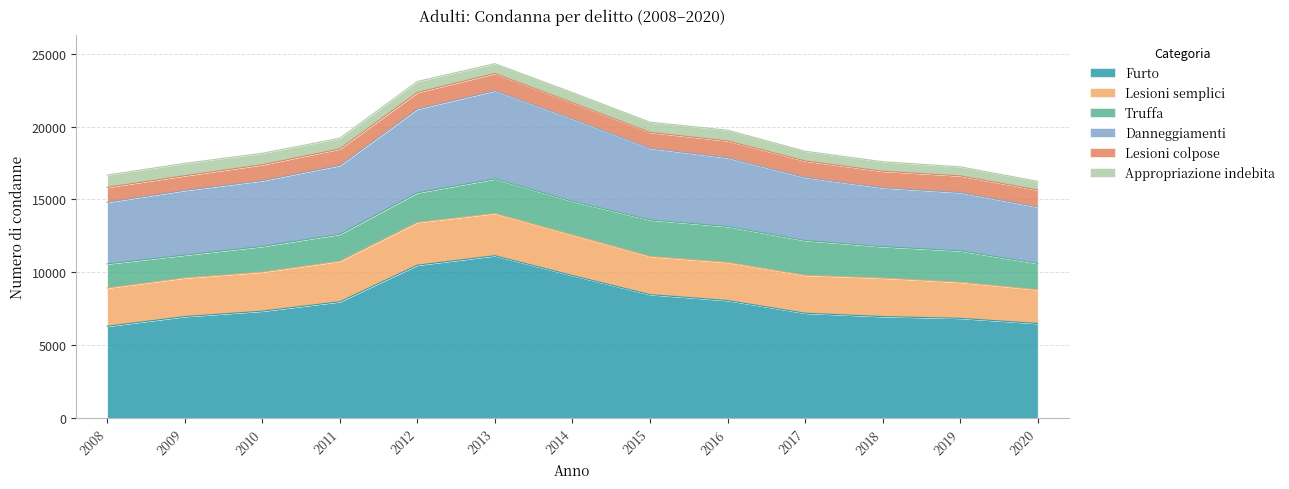

Which label corresponds to the smallest value in the chart?

2020